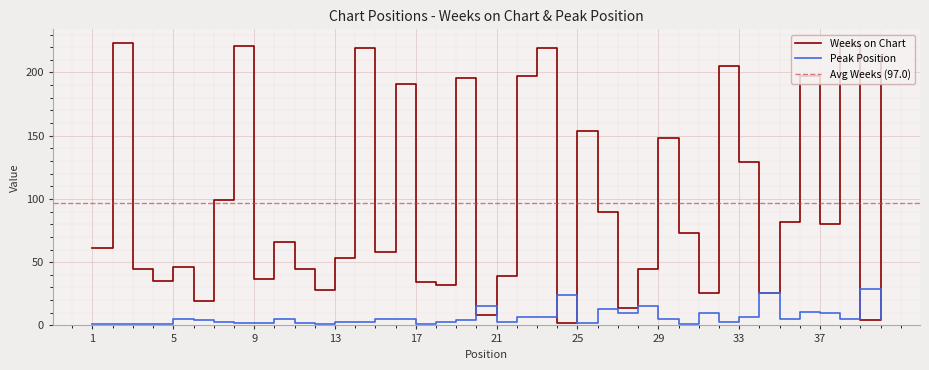

Is the value of Peak Position at 37 greater than the value of Weeks on Chart at 15?

No